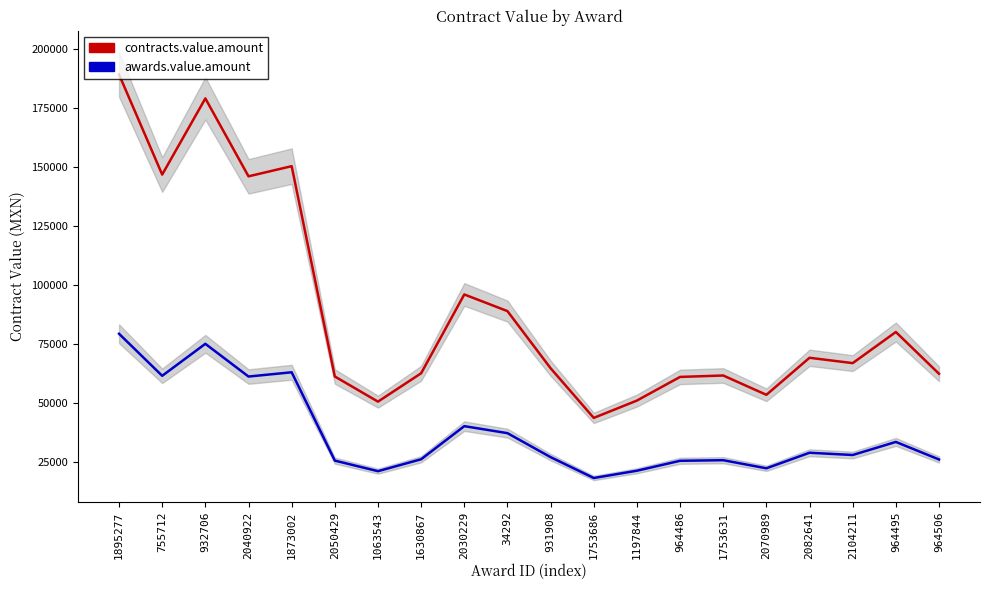

What is the sum of the contracts.value.amount values at 964506 and 1063543?

113212.6